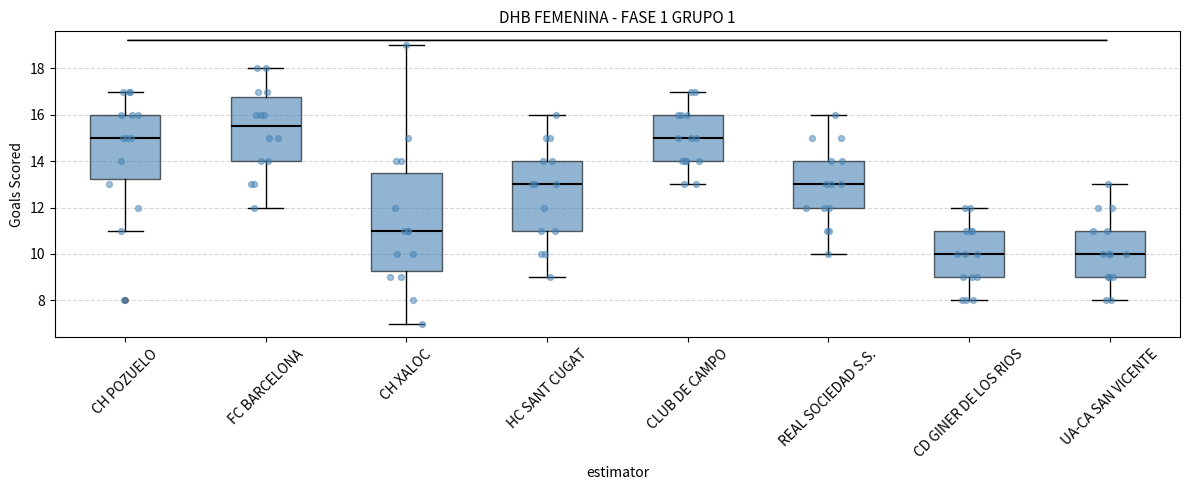

Reading left to right, transcribe this box plot: for each box, give where its median line is, the range the box spans, and where its two whiskers end, as read against the y-axis. The values are not printed on the chart, so give them approximately, as read against the axis.

CH POZUELO: median 15.0, box 13.2 to 16.0, whiskers 11.0 to 17.0
FC BARCELONA: median 15.6, box 14.0 to 16.8, whiskers 12.0 to 18.0
CH XALOC: median 11.0, box 9.2 to 13.6, whiskers 7.0 to 19.0
HC SANT CUGAT: median 13.0, box 11.0 to 14.0, whiskers 9.0 to 16.0
CLUB DE CAMPO: median 15.0, box 14.0 to 16.0, whiskers 13.0 to 17.0
REAL SOCIEDAD S.S.: median 13.0, box 12.0 to 14.0, whiskers 10.0 to 16.0
CD GINER DE LOS RIOS: median 10.0, box 9.0 to 11.0, whiskers 8.0 to 12.0
UA-CA SAN VICENTE: median 10.0, box 9.0 to 11.0, whiskers 8.0 to 13.0